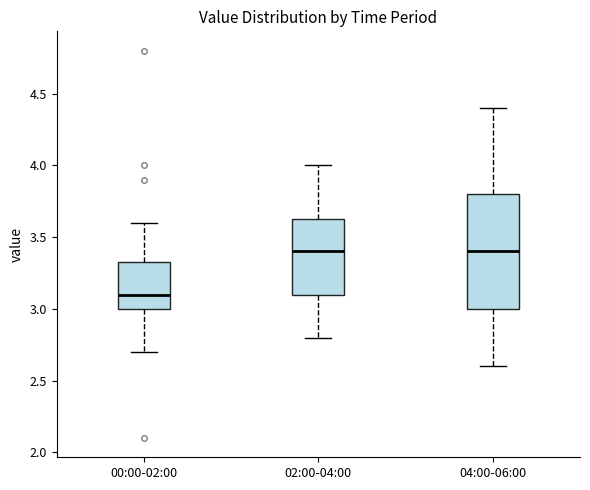

Which box has the lowest median line?

00:00-02:00